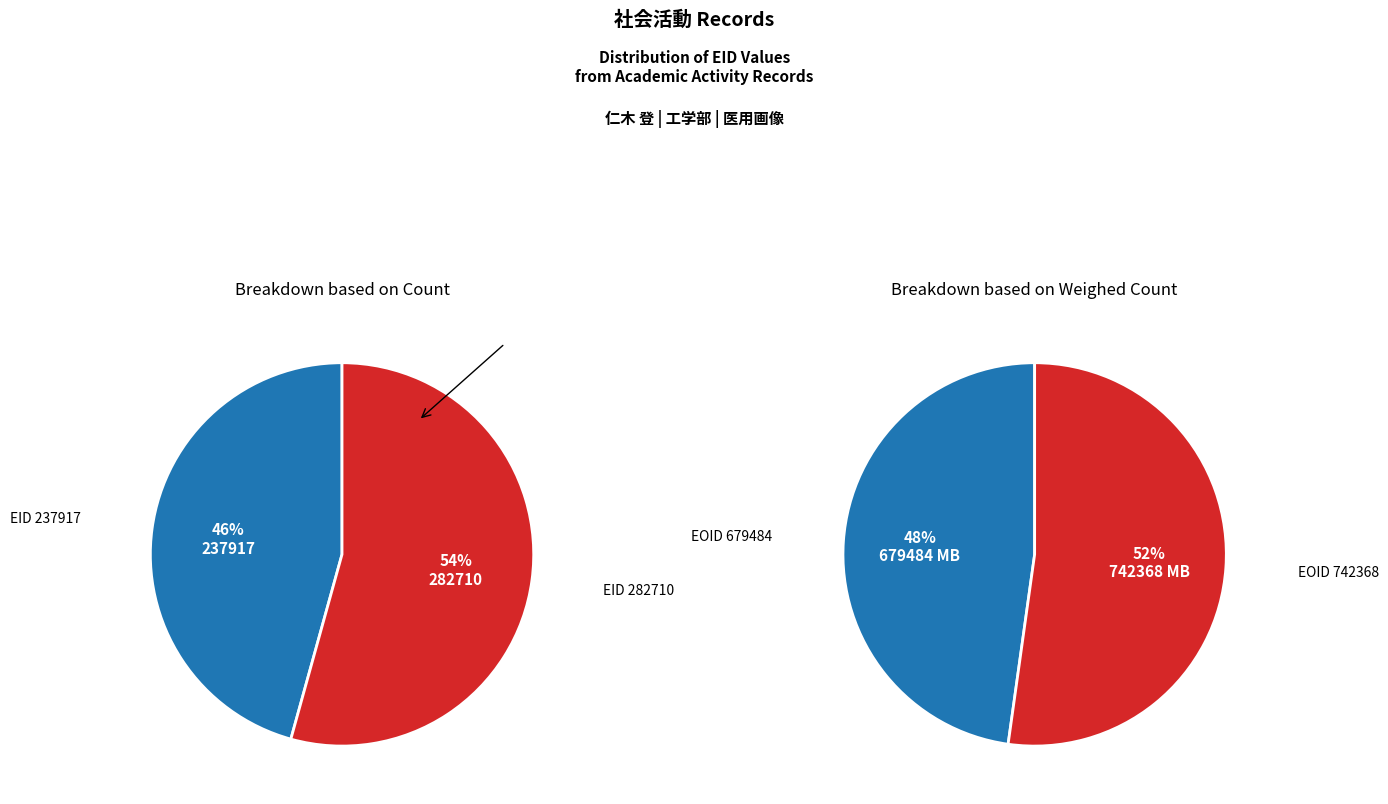

Which slice is the largest?

282710